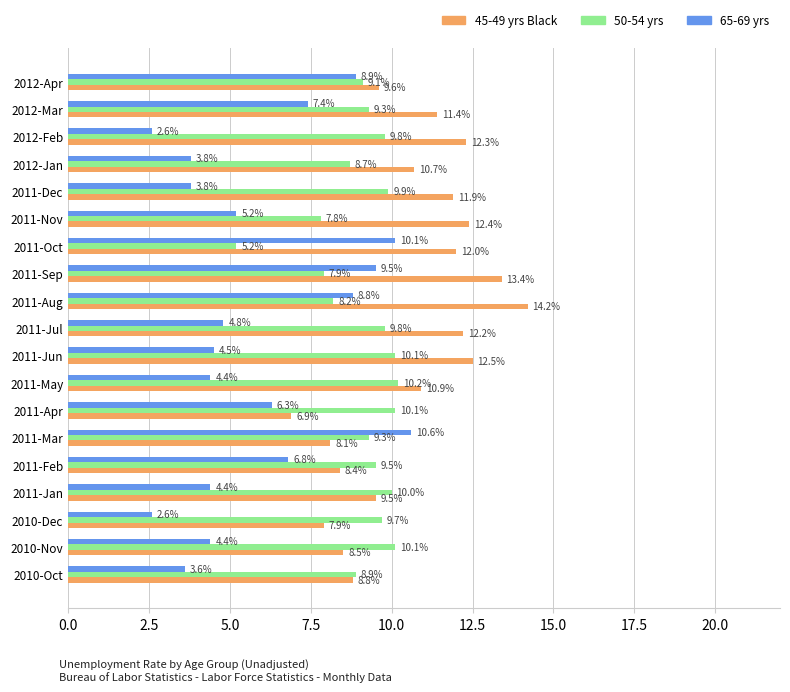

Count the number of categories in the chart.

19